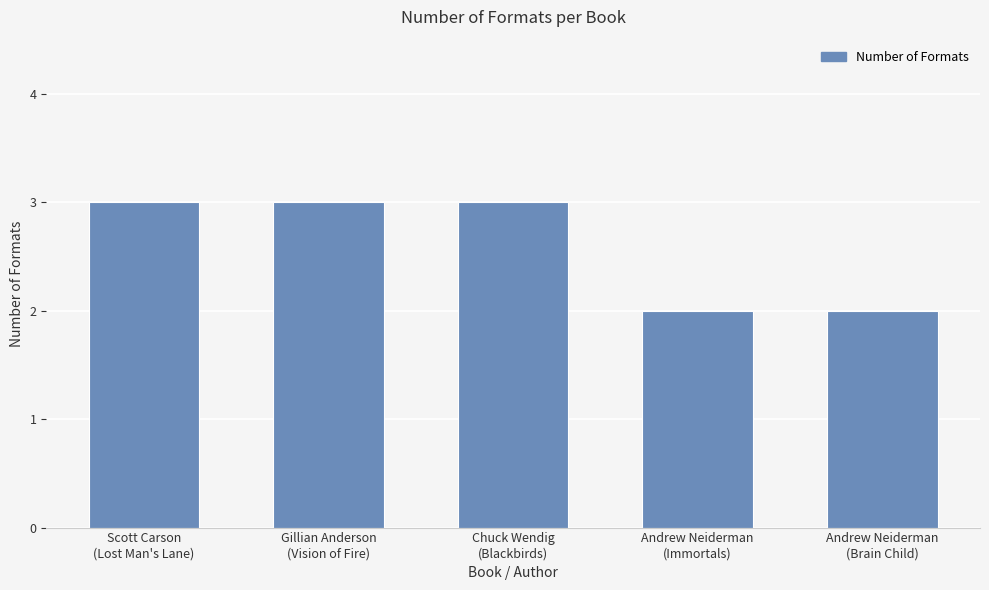

Reading left to right, list all the values displayed in this chart.

3	3	3	2	2